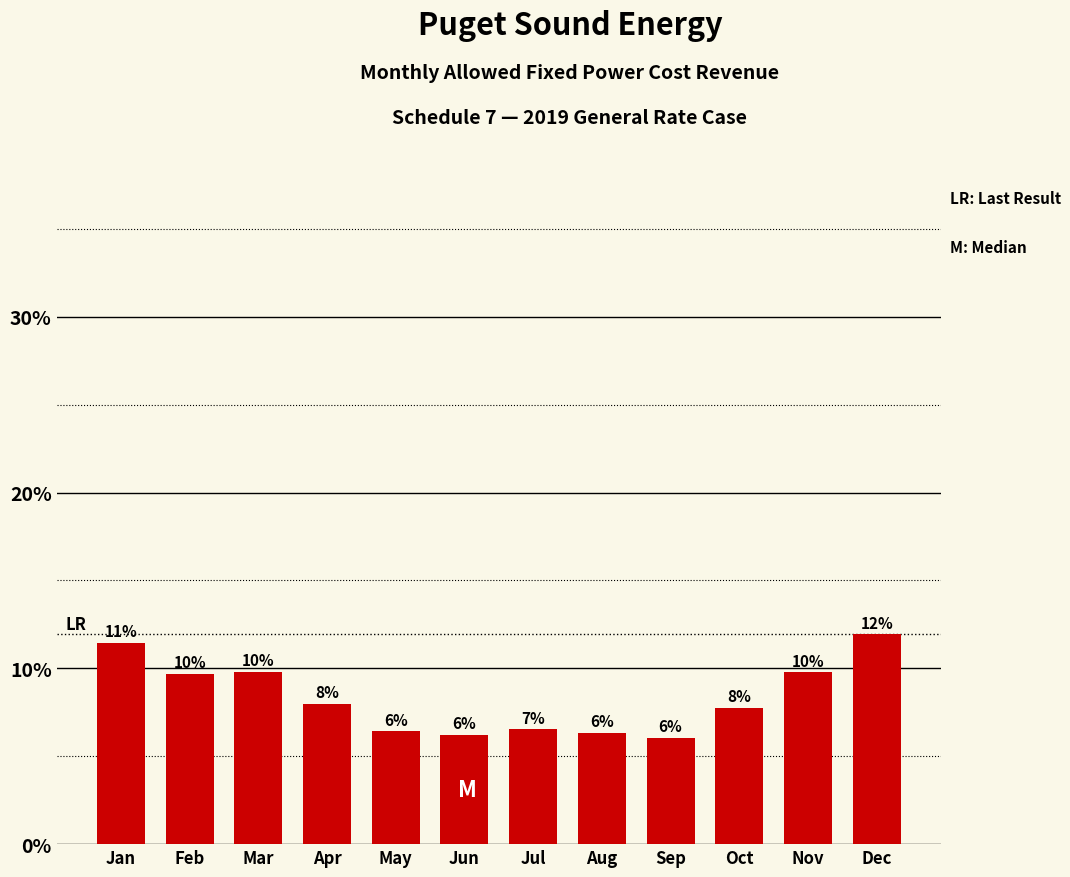

Are the bars horizontal?

No